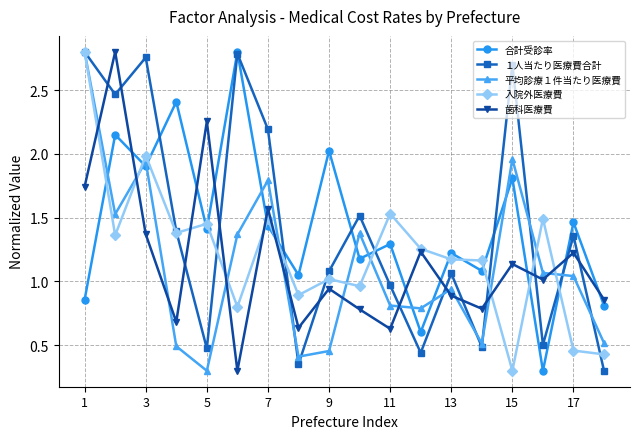

True or false: 合計受診率 and 入院外医療費 intersect in this chart.

True